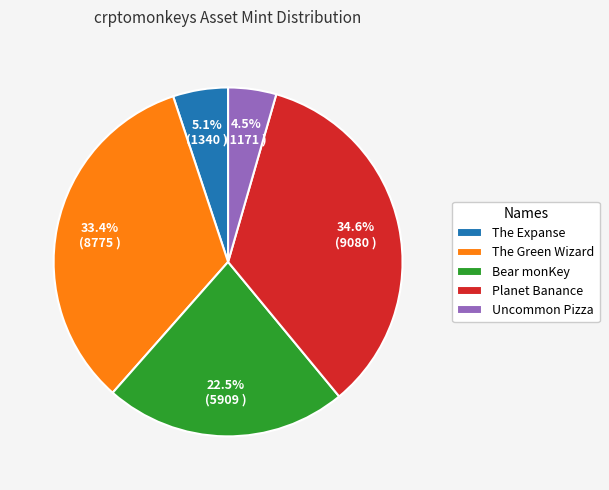

How many slices are in this pie chart?

5